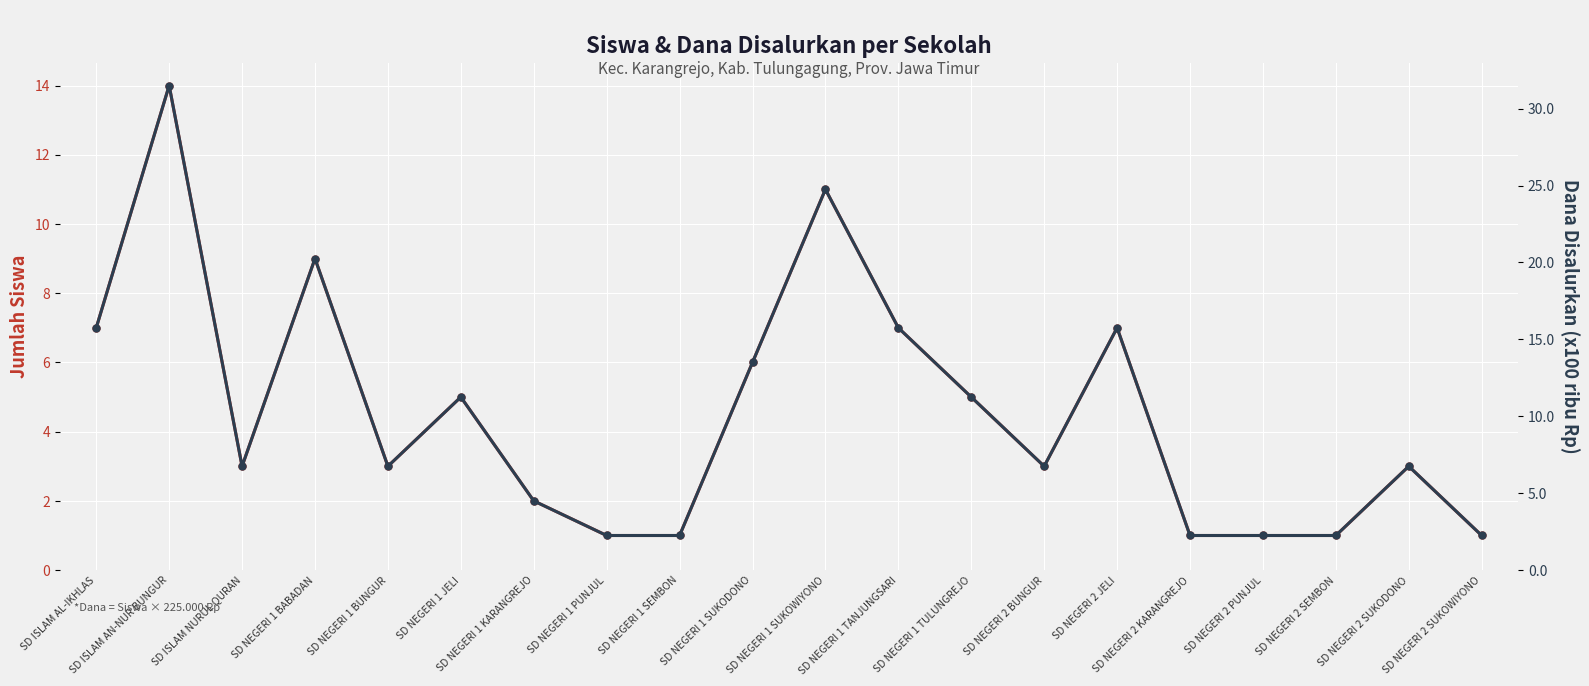

True or false: Dana Disalurkan (x100rb Rp) has a value of 2.2 at SD NEGERI 2 KARANGREJO.

True